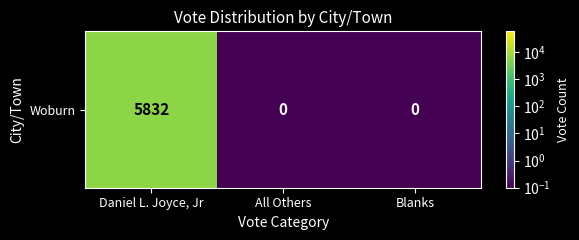

Reading right to left, list all the values displayed in this chart.

Blanks=0.1	All Others=0.1	Daniel L. Joyce, Jr=5832.0